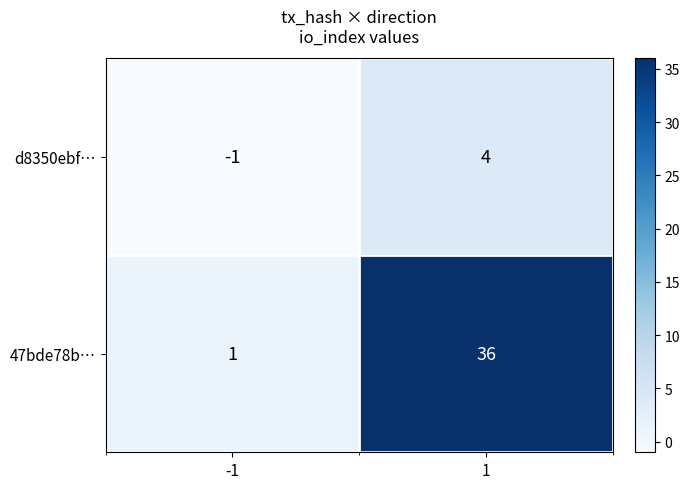

True or false: 47bde78b… has a value of 15 at 1.

False